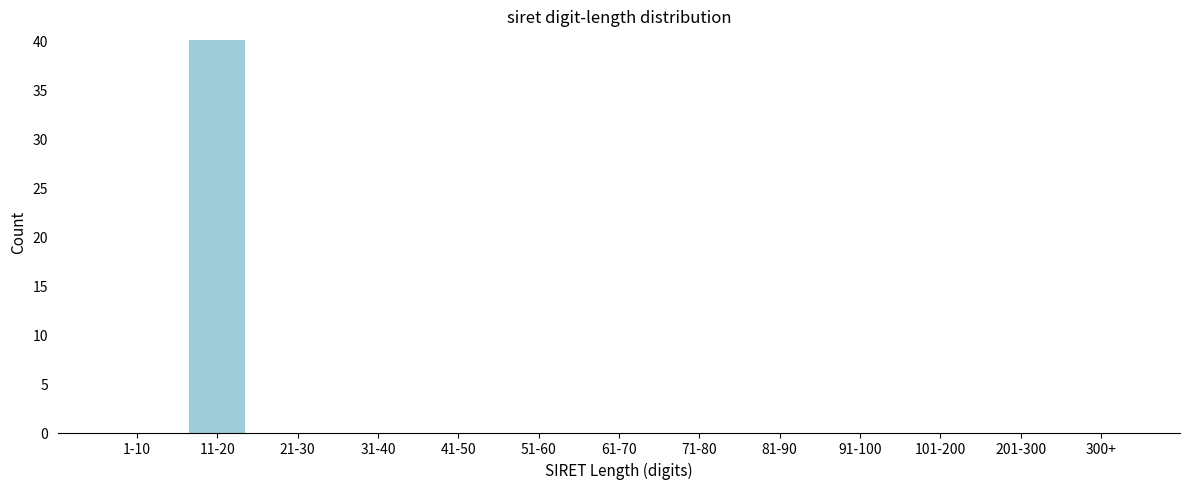

Reading left to right, what are all the values shown in this chart?

1-10=0	11-20=40	21-30=0	31-40=0	41-50=0	51-60=0	61-70=0	71-80=0	81-90=0	91-100=0	101-200=0	201-300=0	300+=0